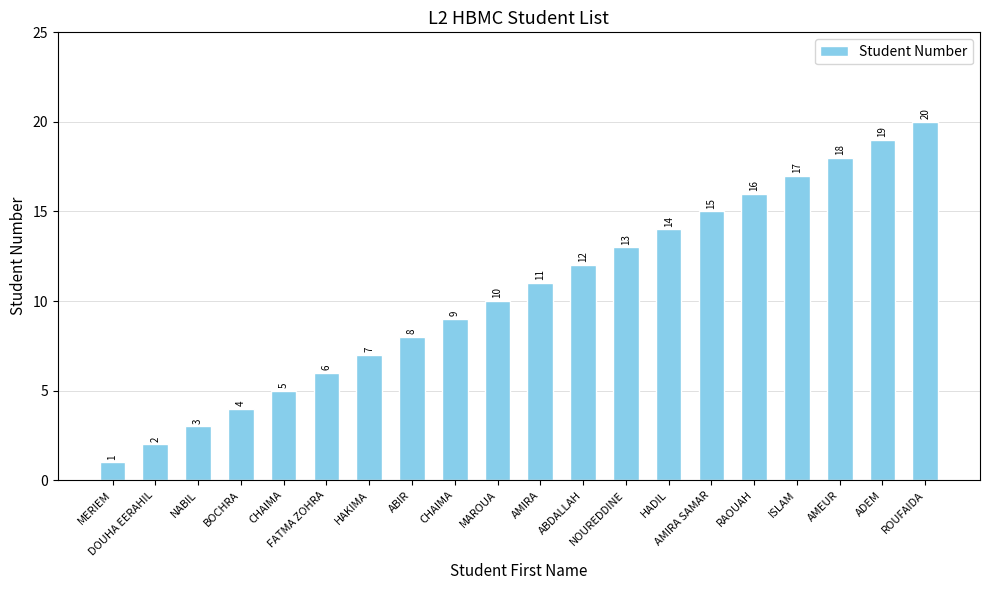

What is the value of the 7th bar from the left?

7